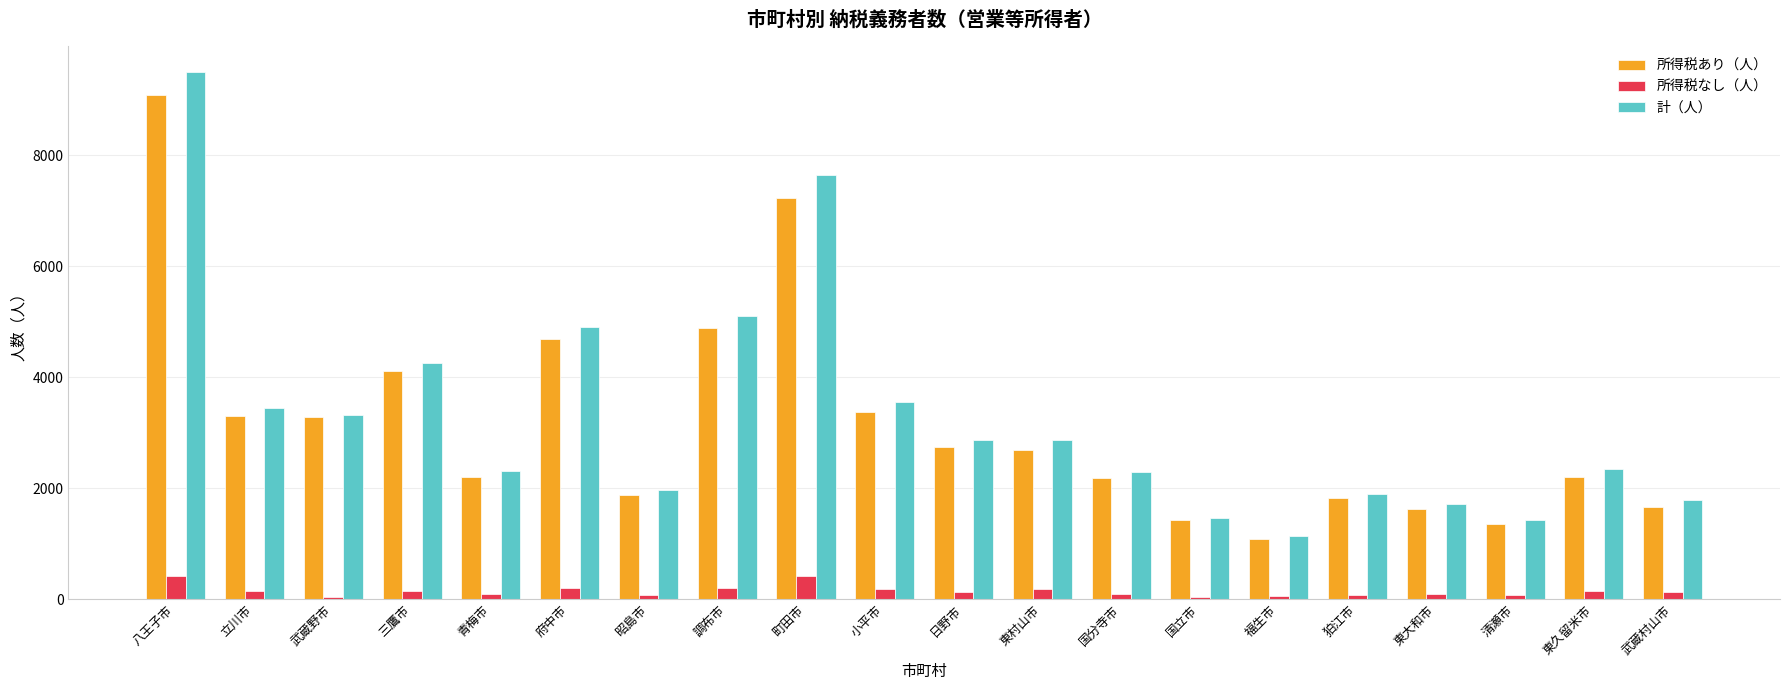

What is the lowest value of the 計（人） series?

1136